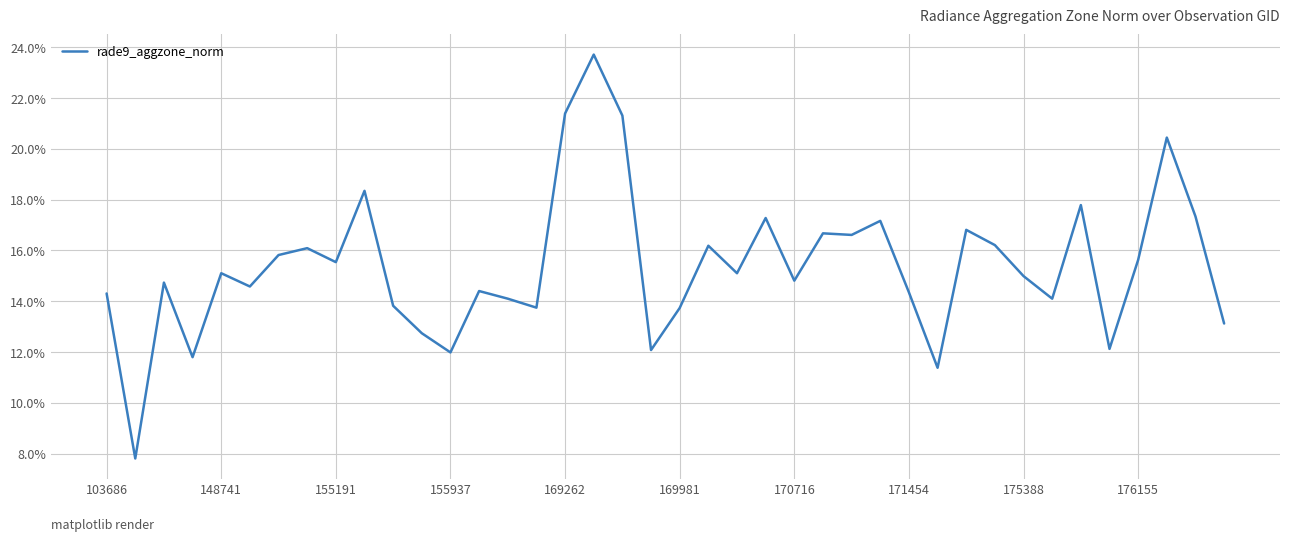

What is the difference between the maximum and minimum values?

15.9